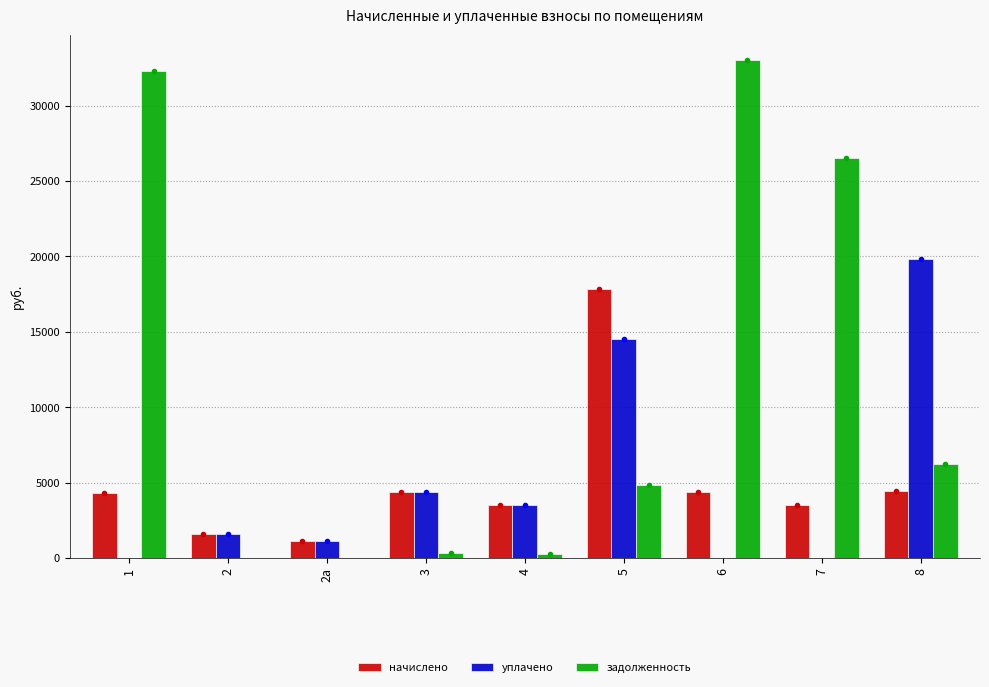

The value of уплачено at 7 is 12736.9. True or false?

False